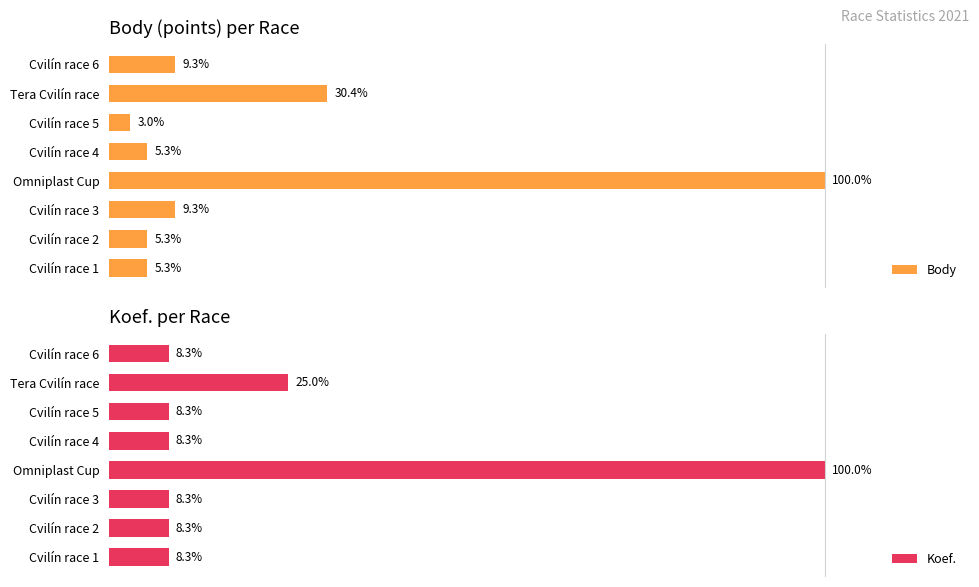

What are all the series names shown in the legend?

Body, Koef.